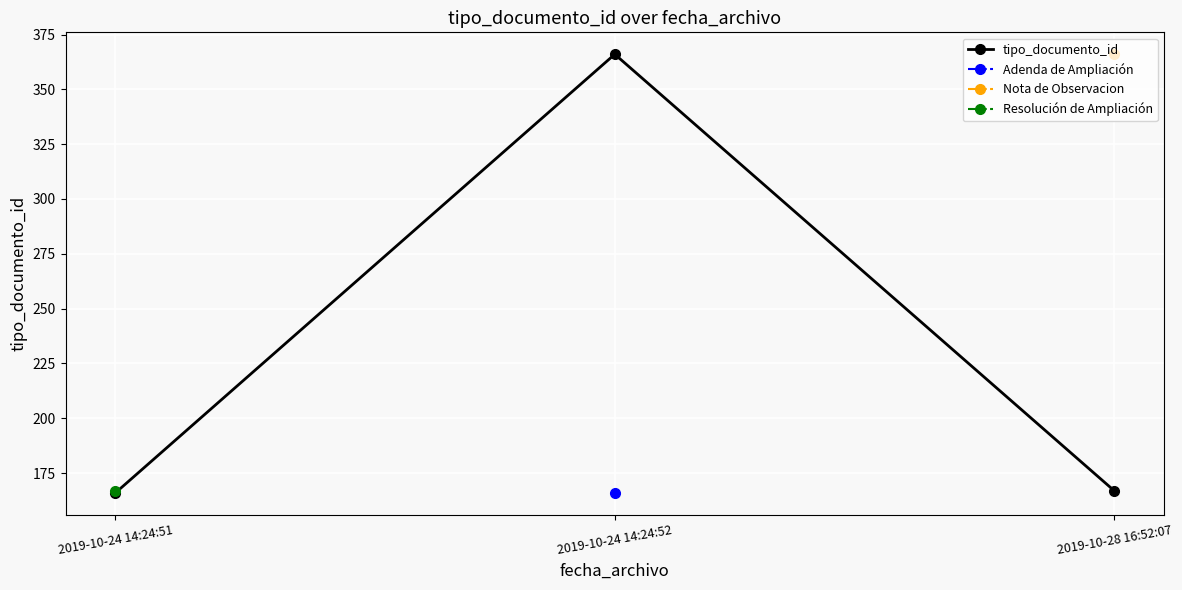

Reading left to right, list all the values displayed in this chart.

2019-10-24 14:24:51=166	2019-10-24 14:24:52=366	2019-10-28 16:52:07=167